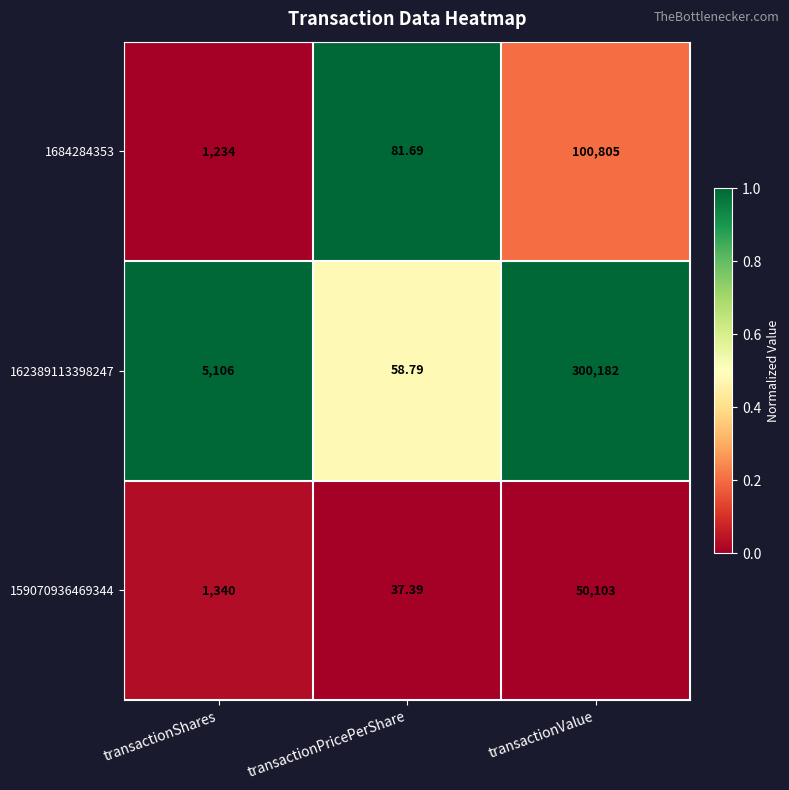

Rank the categories by 1684284353 value from lowest to highest.

transactionPricePerShare, transactionShares, transactionValue